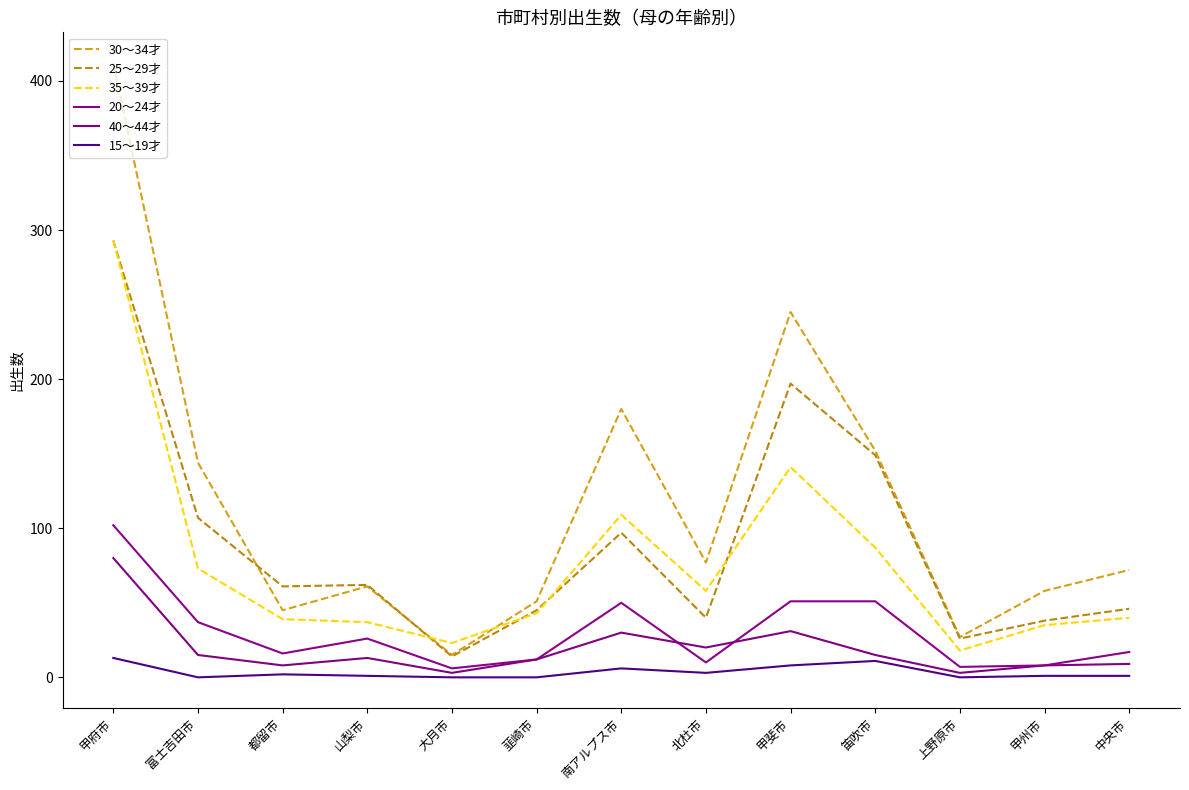

What is the difference between the maximum and minimum values in the 15～19才 series?

13